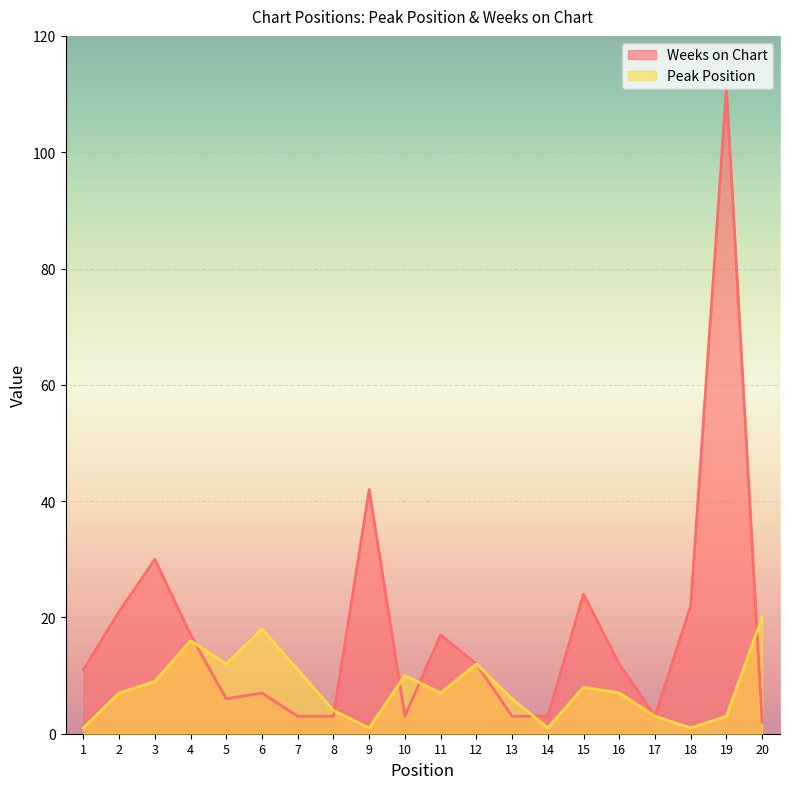

How many times do Weeks on Chart and Peak Position cross each other?

6